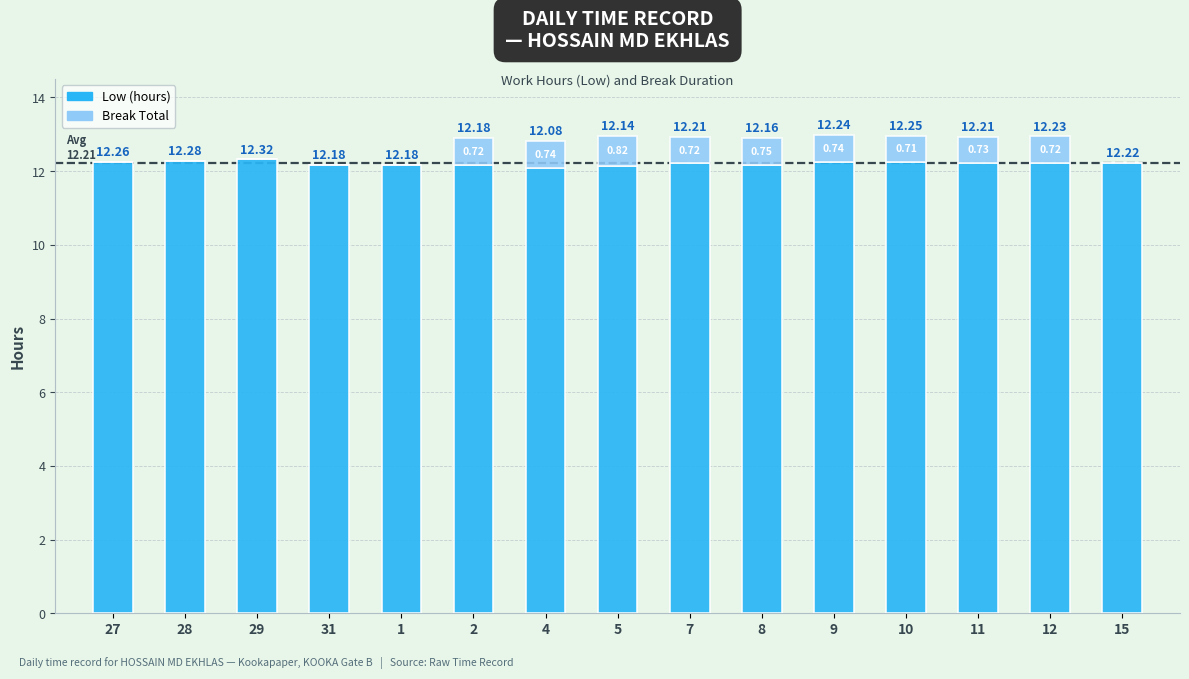

Count the number of data series in this chart.

2